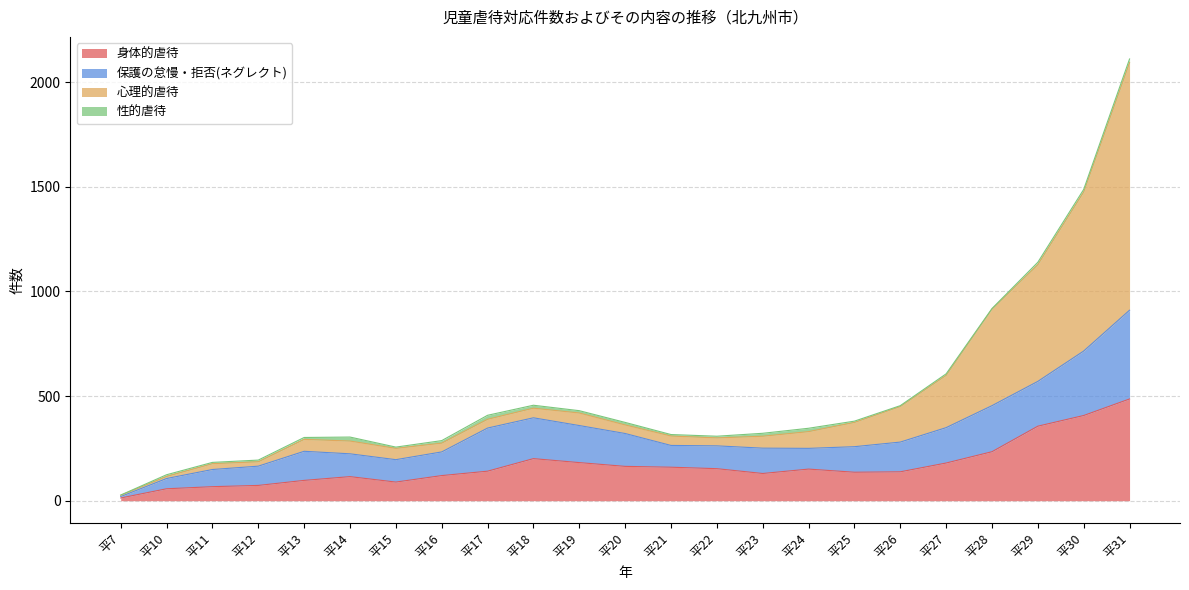

Which category has the highest value in the 身体的虐待 series?

平31